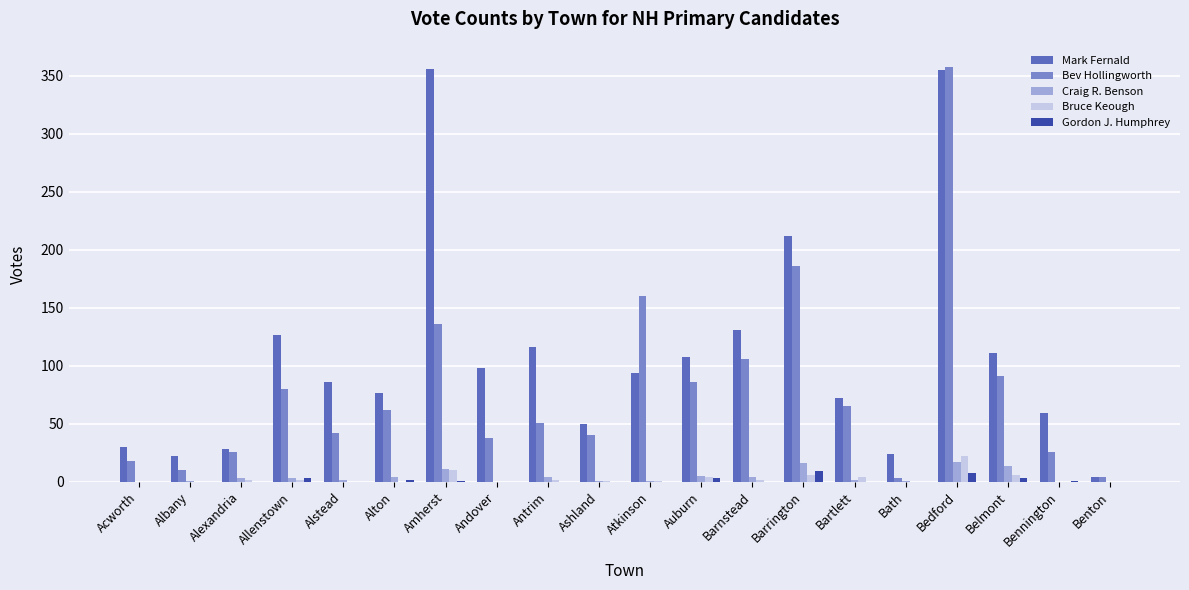

Between Alexandria and Auburn, which series saw the biggest shift?

Mark Fernald